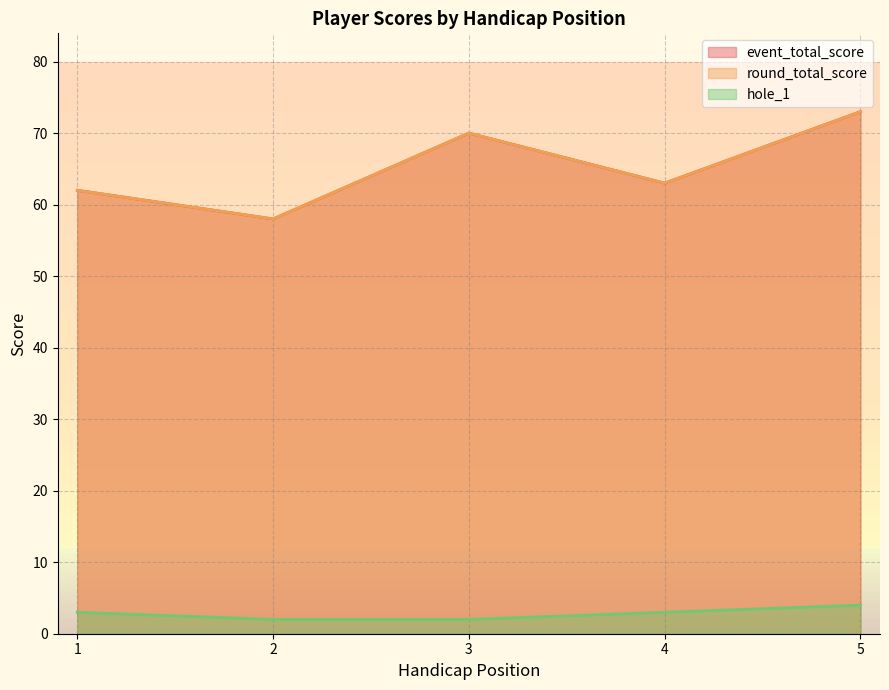

Reading left to right, list all the values displayed in this chart.

event_total_score: 62	58	70	63	73
round_total_score: 62	58	70	63	73
hole_1: 3	2	2	3	4